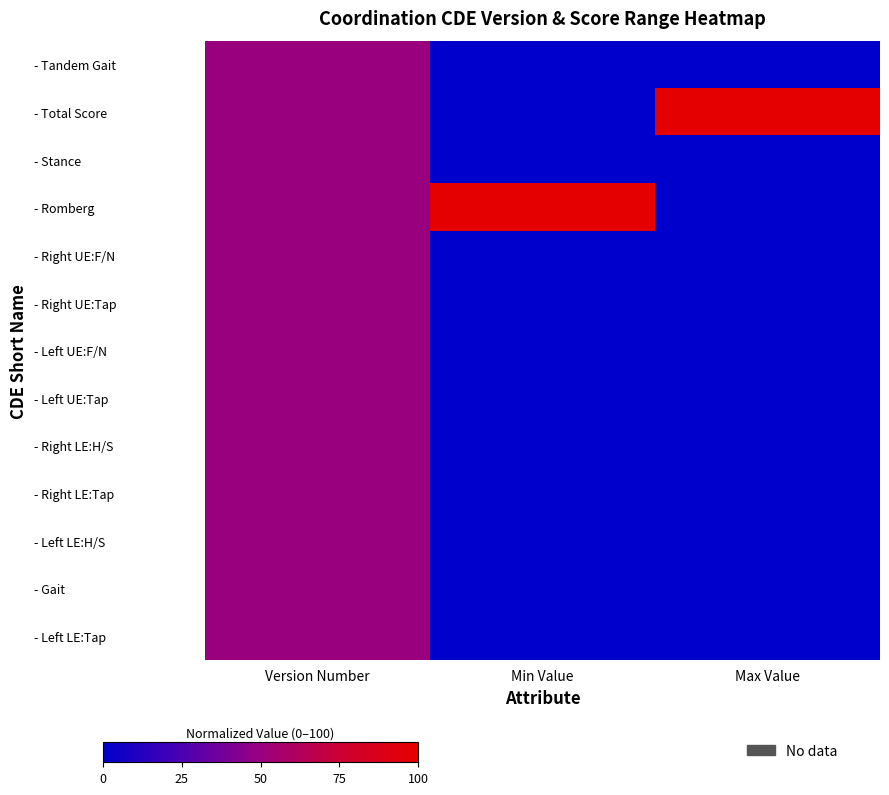

List the series in order of their peak value, highest first.

- Total Score, - Romberg, - Tandem Gait, - Stance, - Right UE:F/N, - Right UE:Tap, - Left UE:F/N, - Left UE:Tap, - Right LE:H/S, - Right LE:Tap, - Left LE:H/S, - Gait, - Left LE:Tap